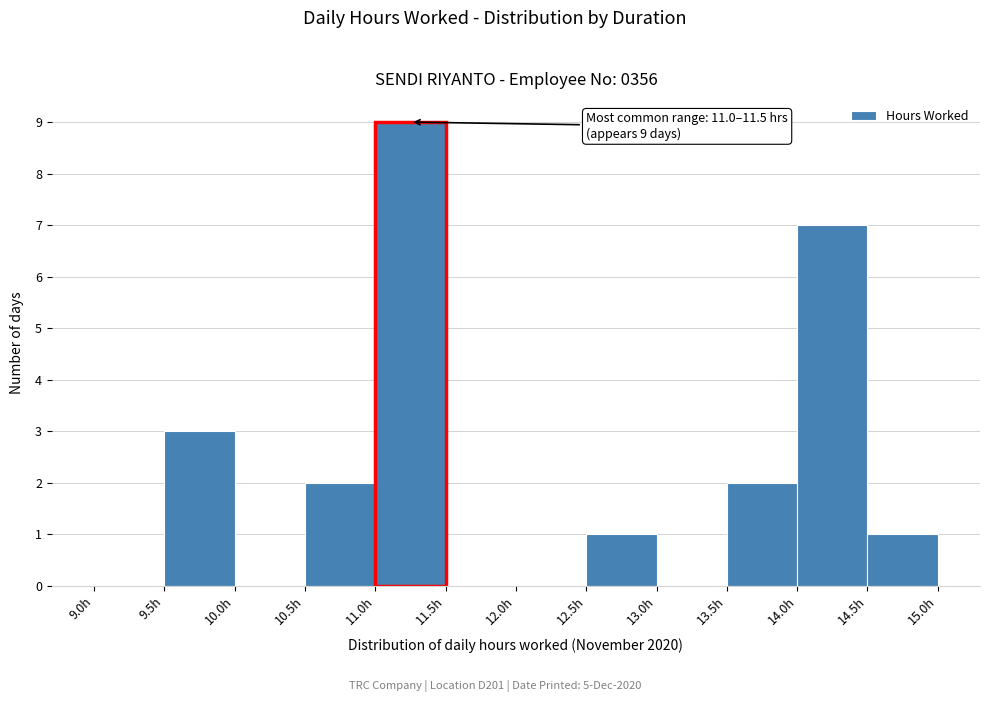

Which range on the x-axis has the tallest bar?

11.0 to 11.5